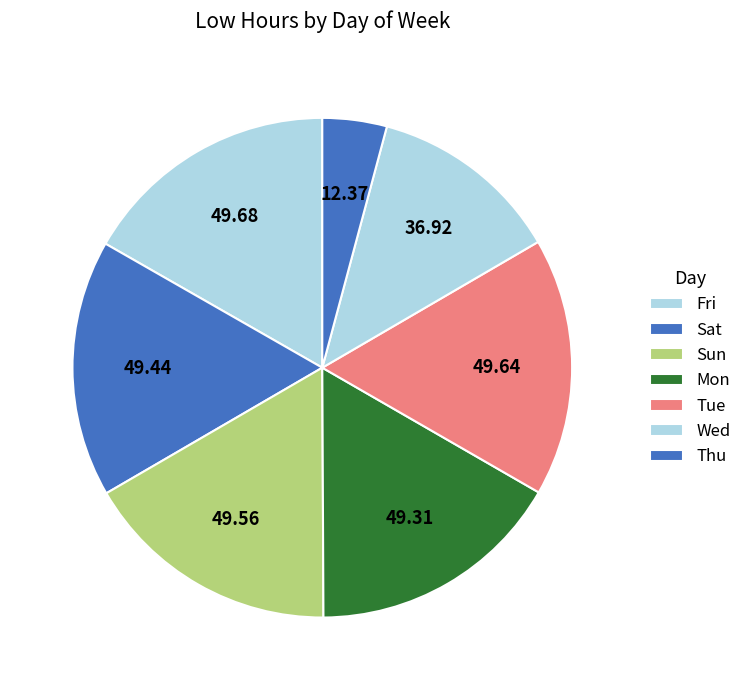

Does Mon account for over 50% of the chart?

No